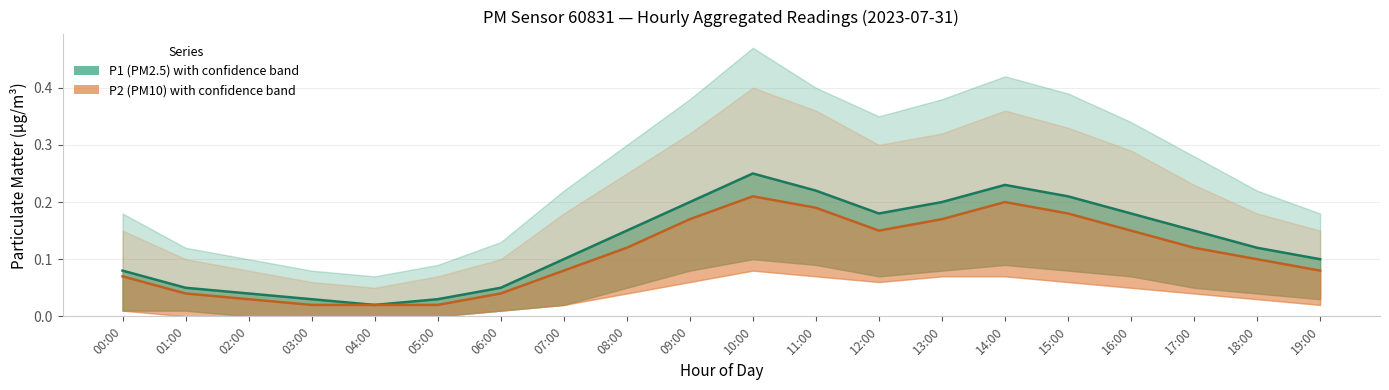

What is the sum of all P2 (PM10) values?

2.2